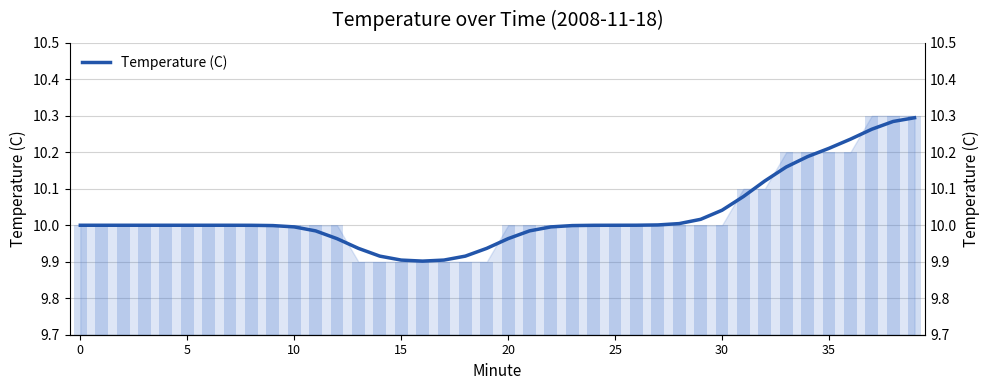

How many categories are shown in the chart?

40